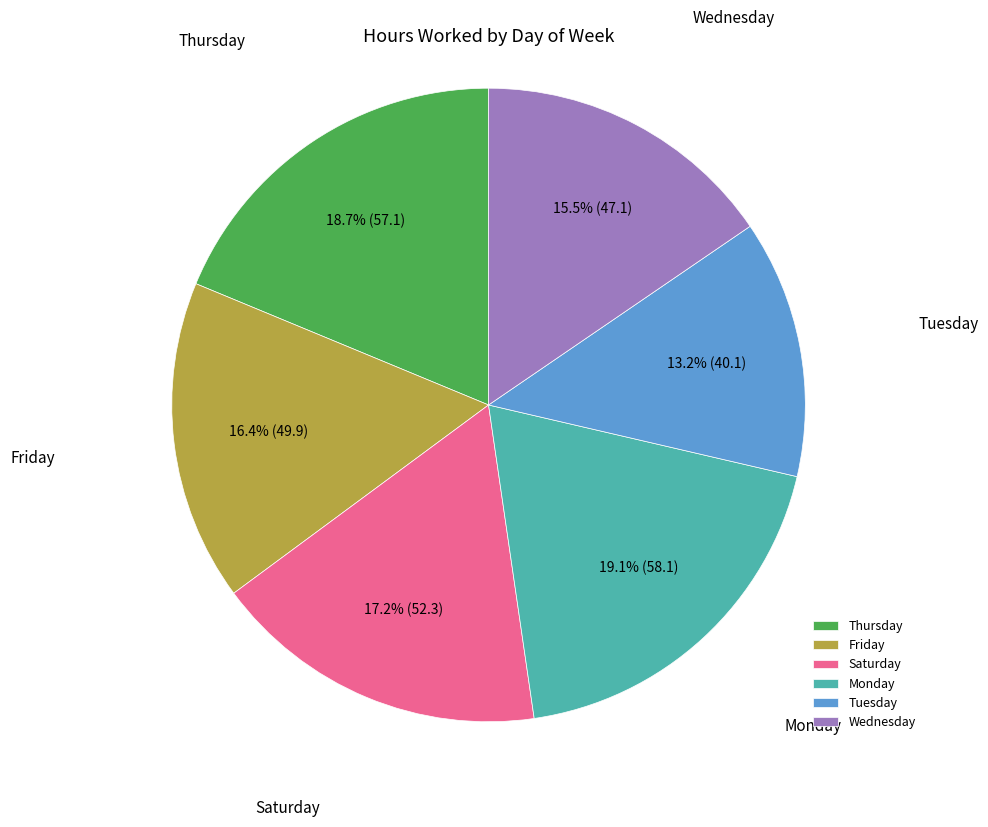

Which category has the smallest portion of the pie?

Tuesday